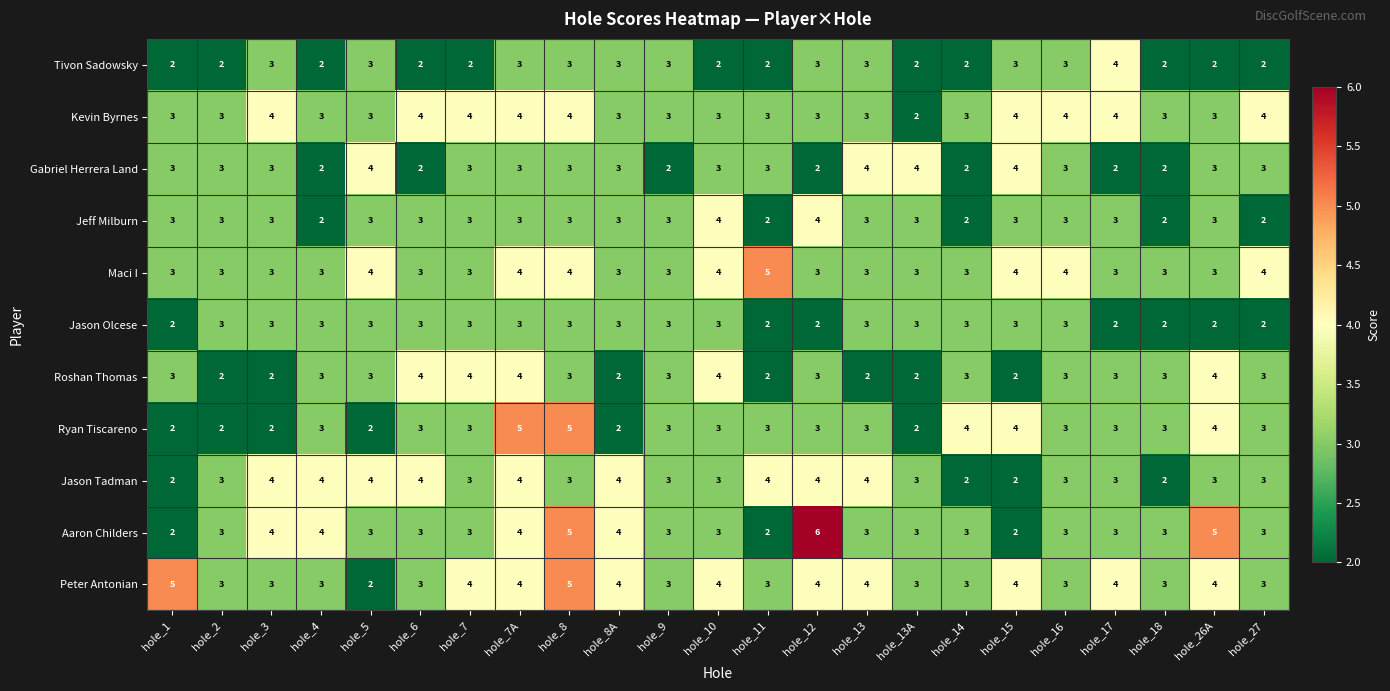

How many Roshan Thomas values are between 2 and 3?

18